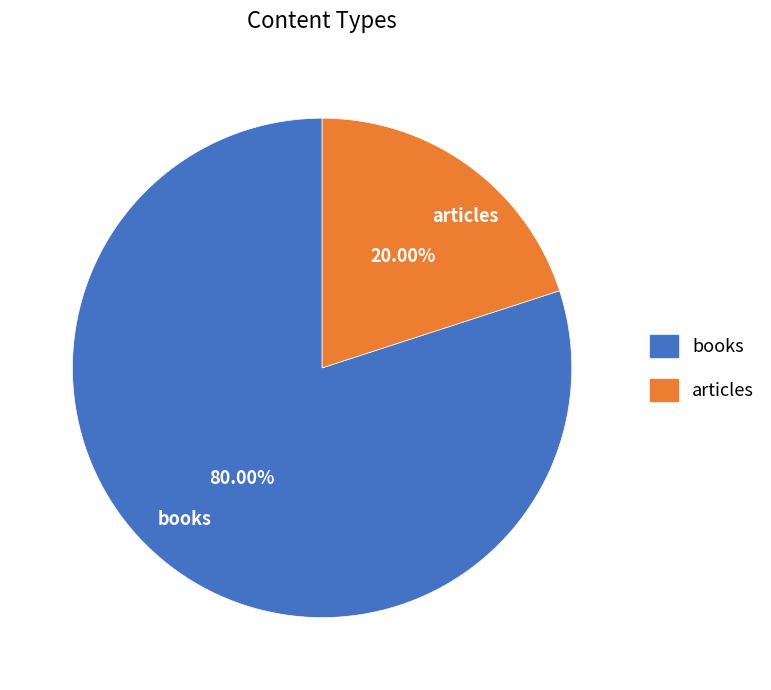

Which category accounts for the majority?

books